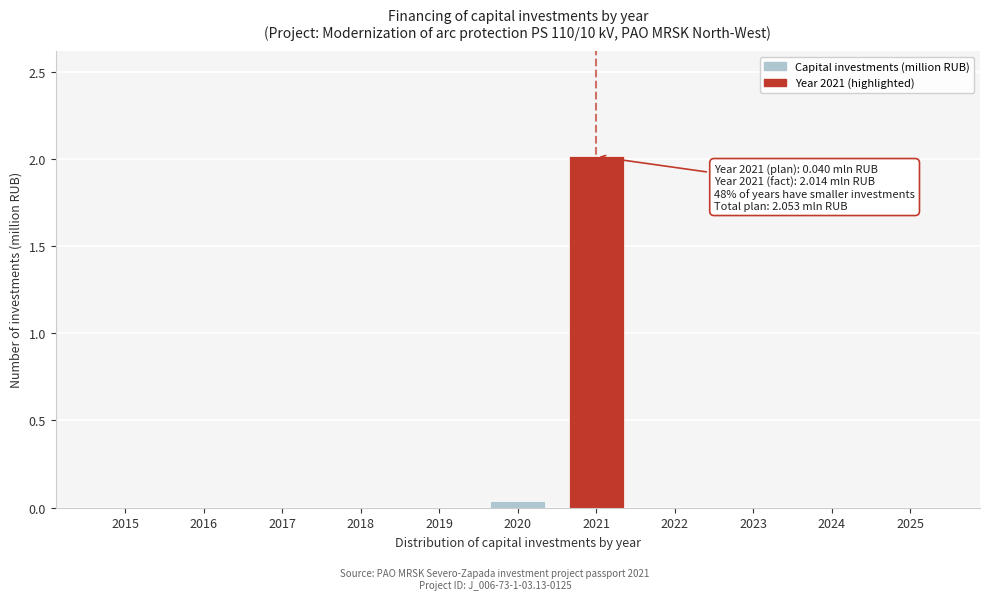

What is the sum of the values at 2021 and 2022?

2.0